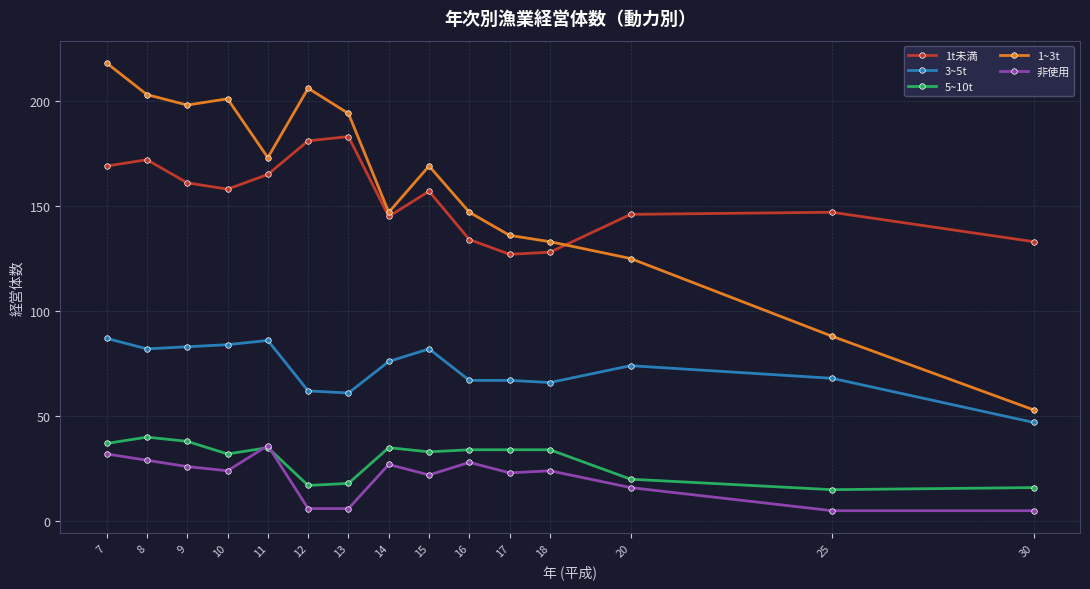

Where is the first local maximum for 1t未満?

8